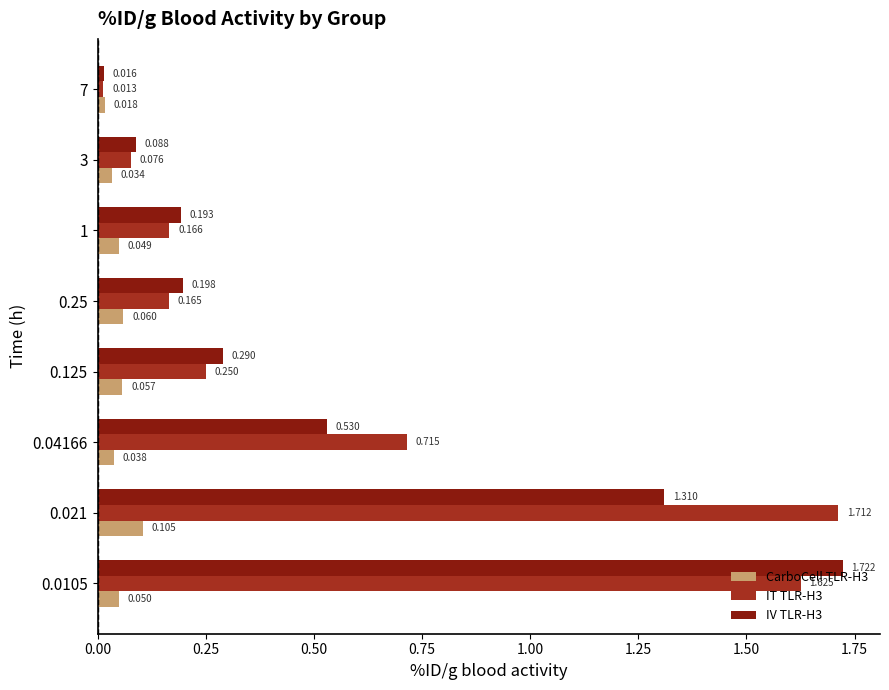

Which series has the largest total across all categories?

IT TLR-H3